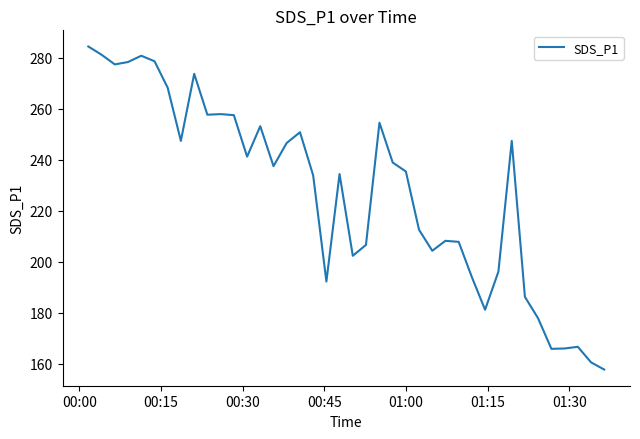

What is the difference between the maximum and second lowest values?

123.9